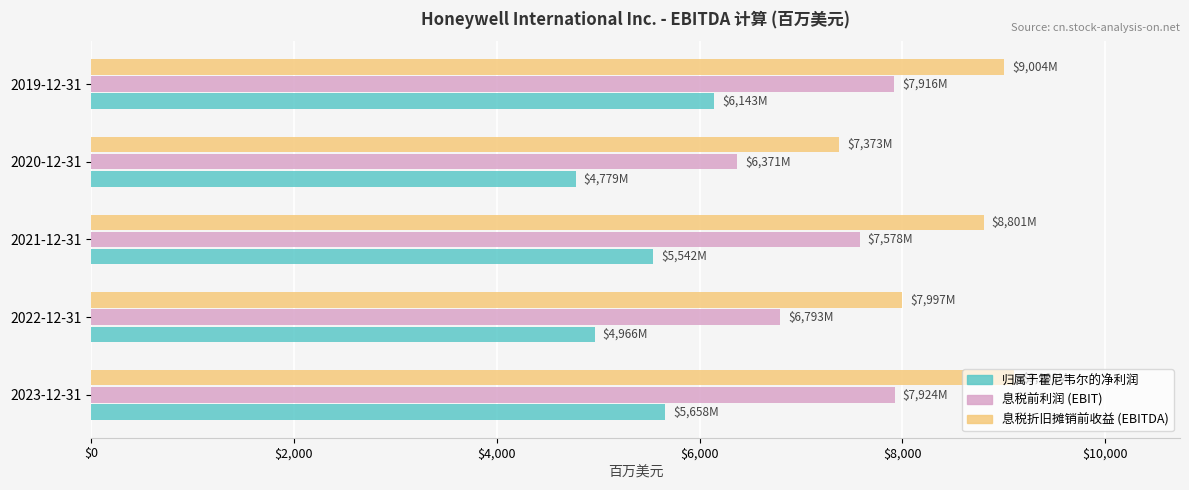

Which series changed the most between 2021-12-31 and 2020-12-31?

息税折旧摊销前收益 (EBITDA)